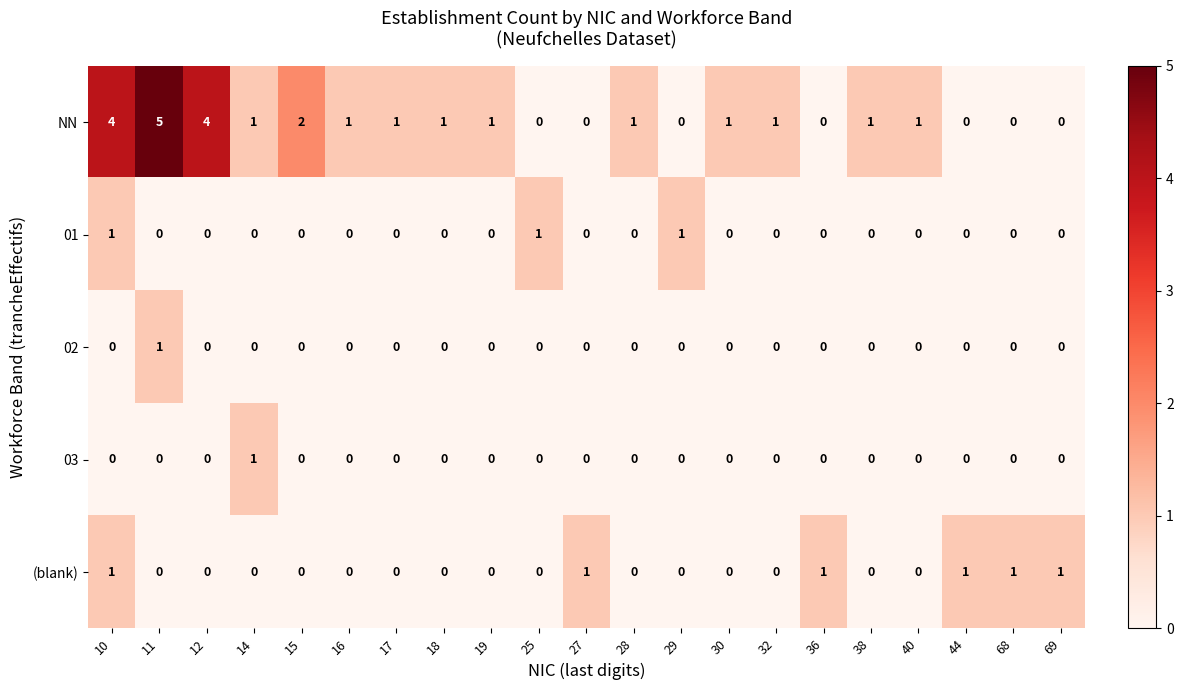

Which series has the largest total across all categories?

NN